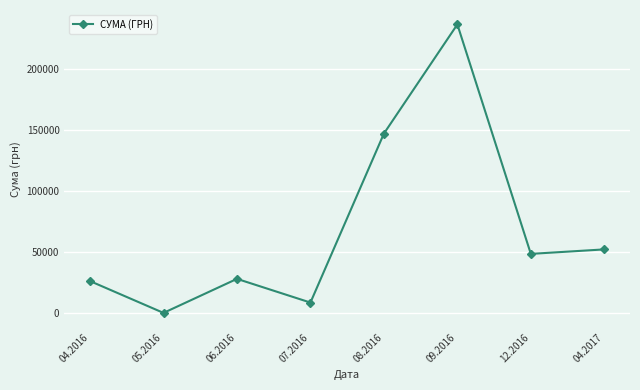

What is the greatest value displayed?

236970.0